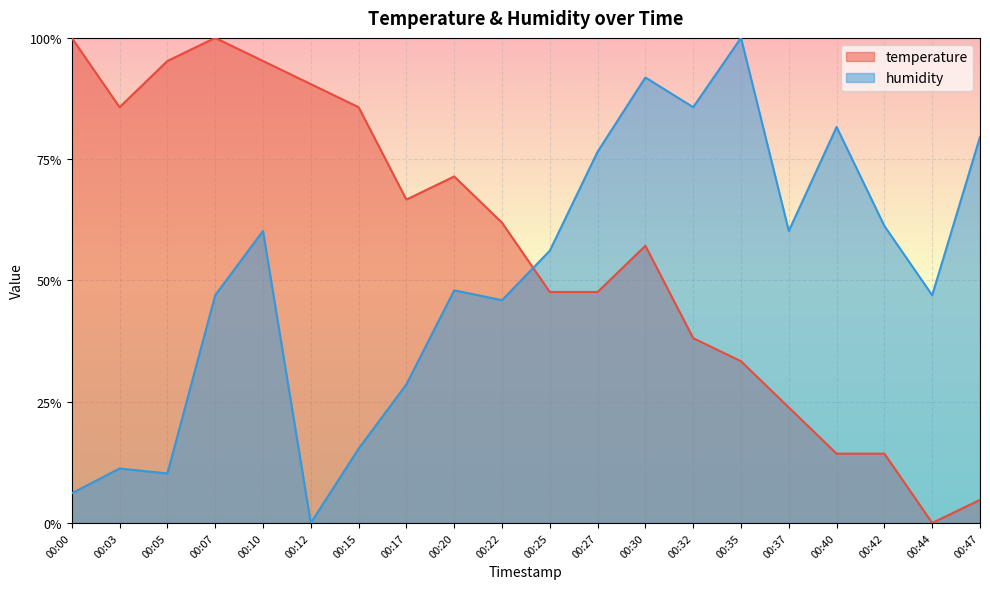

What is the difference between the temperature values at 00:47 and 00:05?

0.9